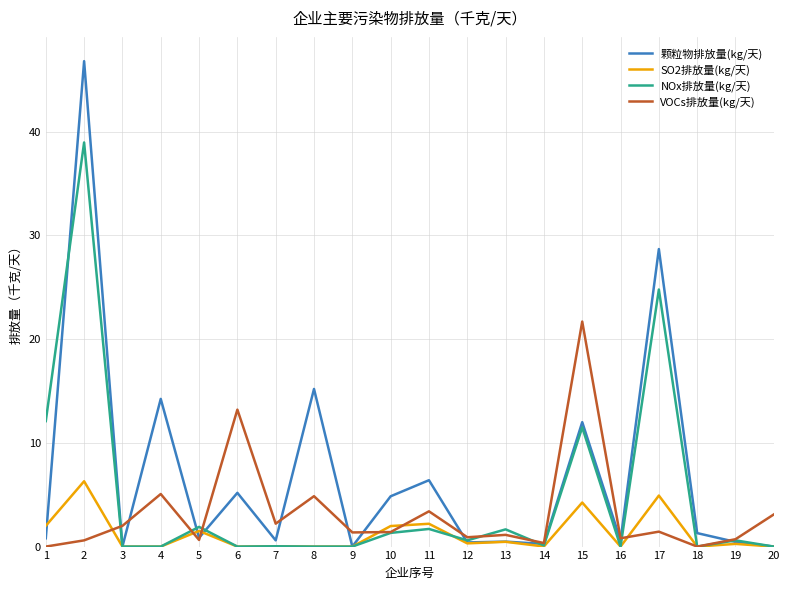

Rank the series by their maximum value, from highest to lowest.

颗粒物排放量(kg/天), NOx排放量(kg/天), VOCs排放量(kg/天), SO2排放量(kg/天)